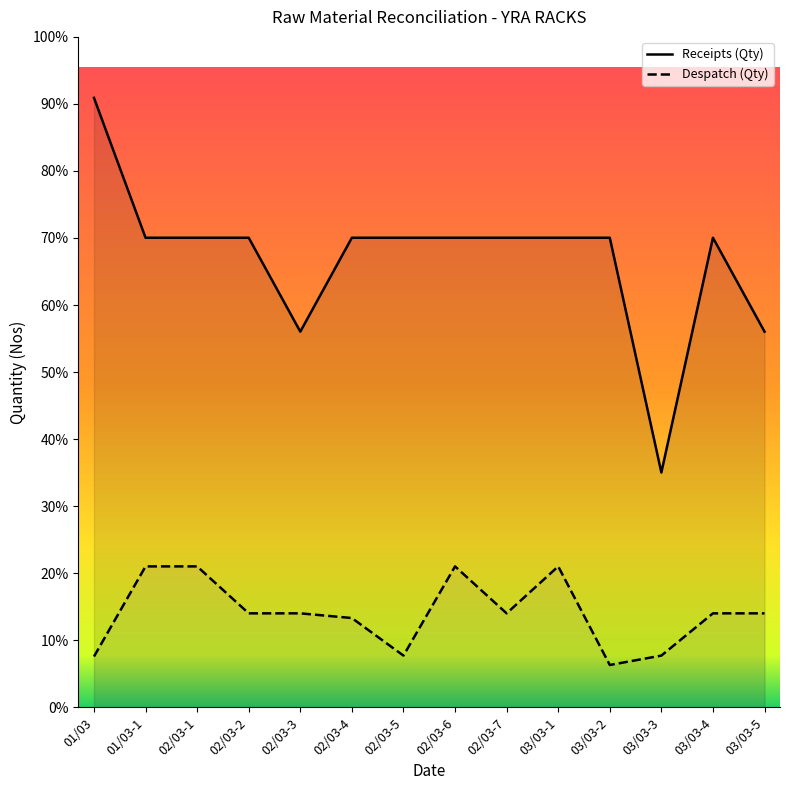

What position from the right is 02/03-4?

9